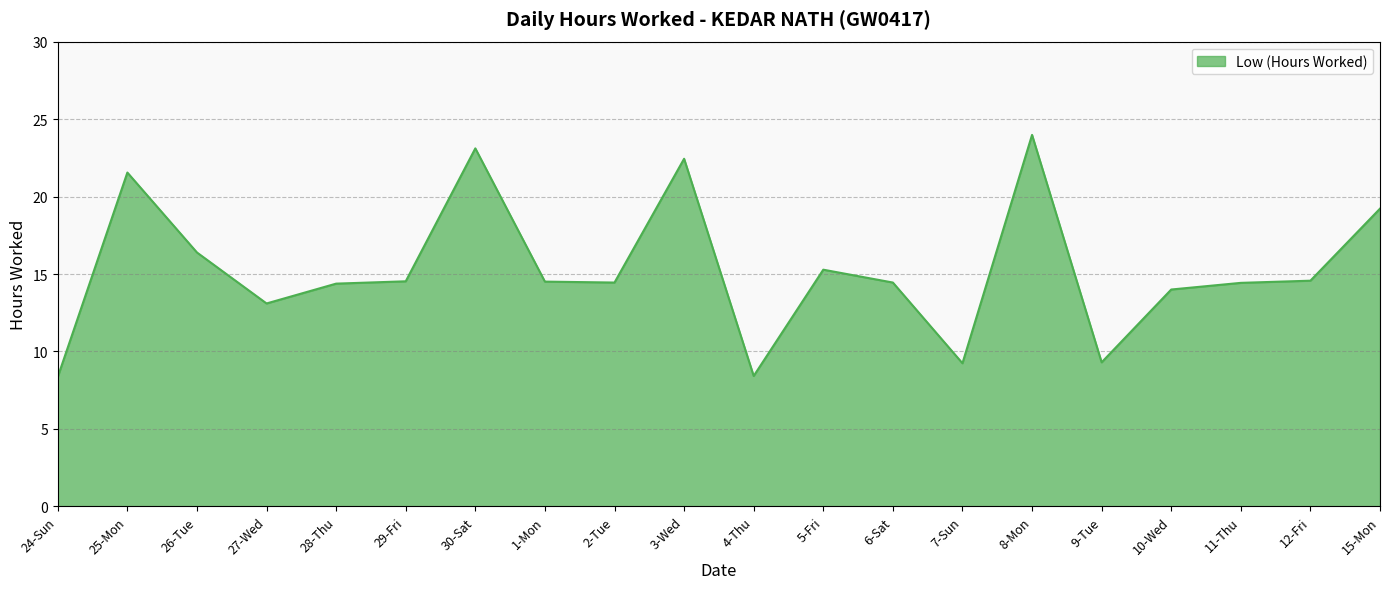

What is the average value?

15.3